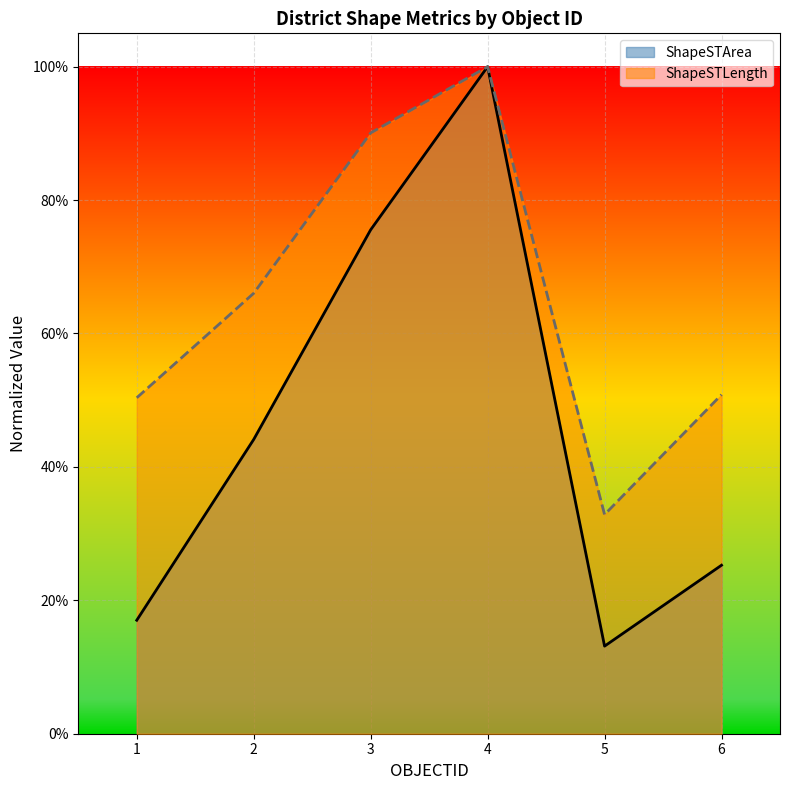

What is the average value of the ShapeSTArea series?

0.5